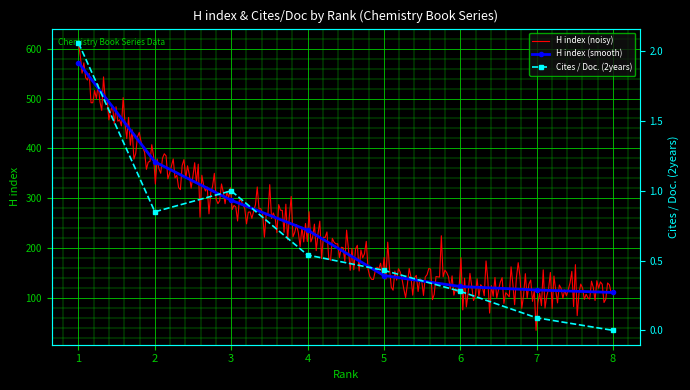

Is the value of Cites / Doc. (2years) at 6 greater than the value of H index at 8?

No